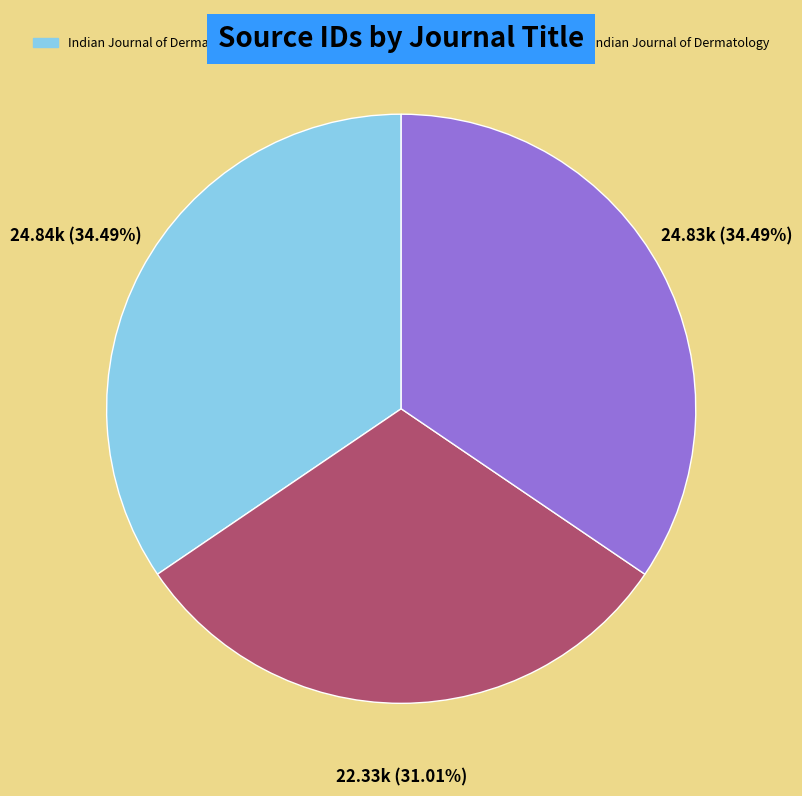

Is there a majority slice in this chart?

No